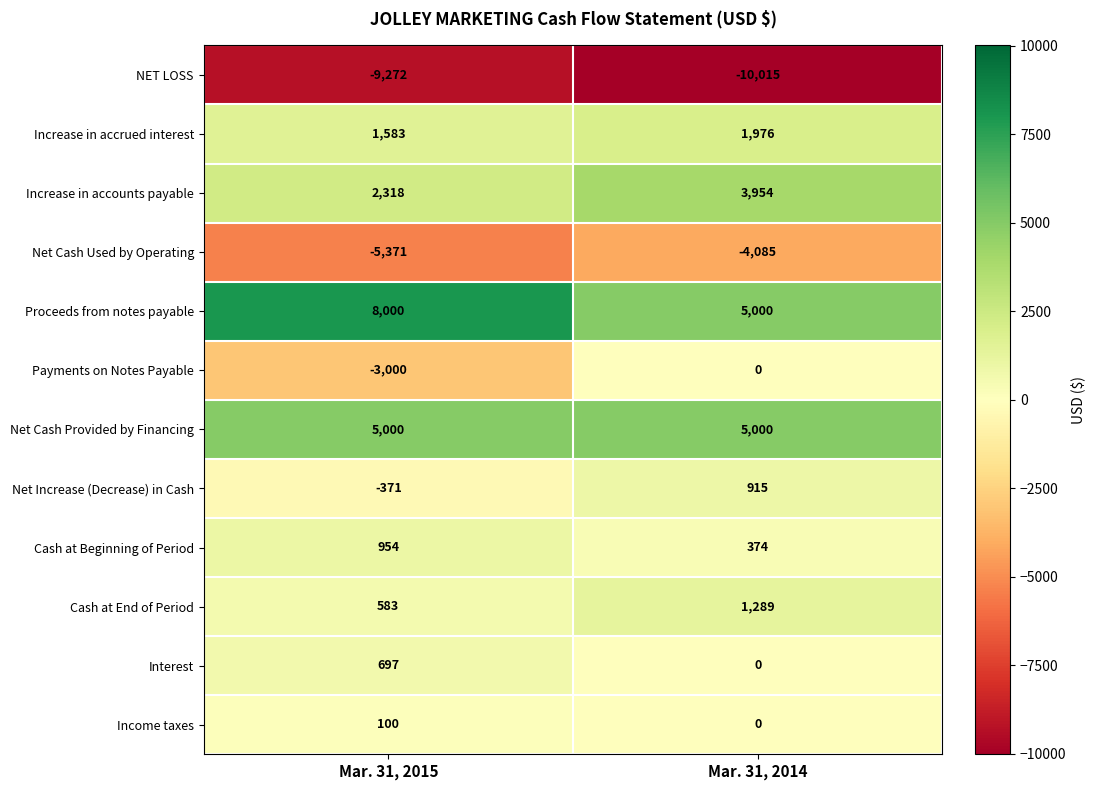

List the series in order of their peak value, lowest first.

NET LOSS, Net Cash Used by Operating, Payments on Notes Payable, Income taxes, Interest, Net Increase (Decrease) in Cash, Cash at Beginning of Period, Cash at End of Period, Increase in accrued interest, Increase in accounts payable, Net Cash Provided by Financing, Proceeds from notes payable